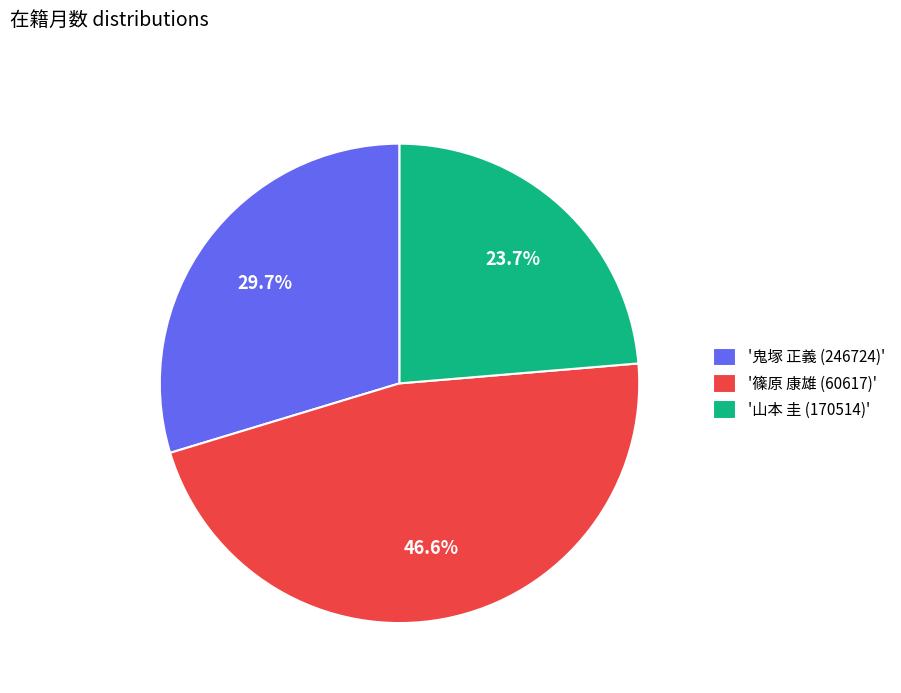

Rank the categories by value from highest to lowest.

'篠原 康雄 (60617)', '鬼塚 正義 (246724)', '山本 圭 (170514)'